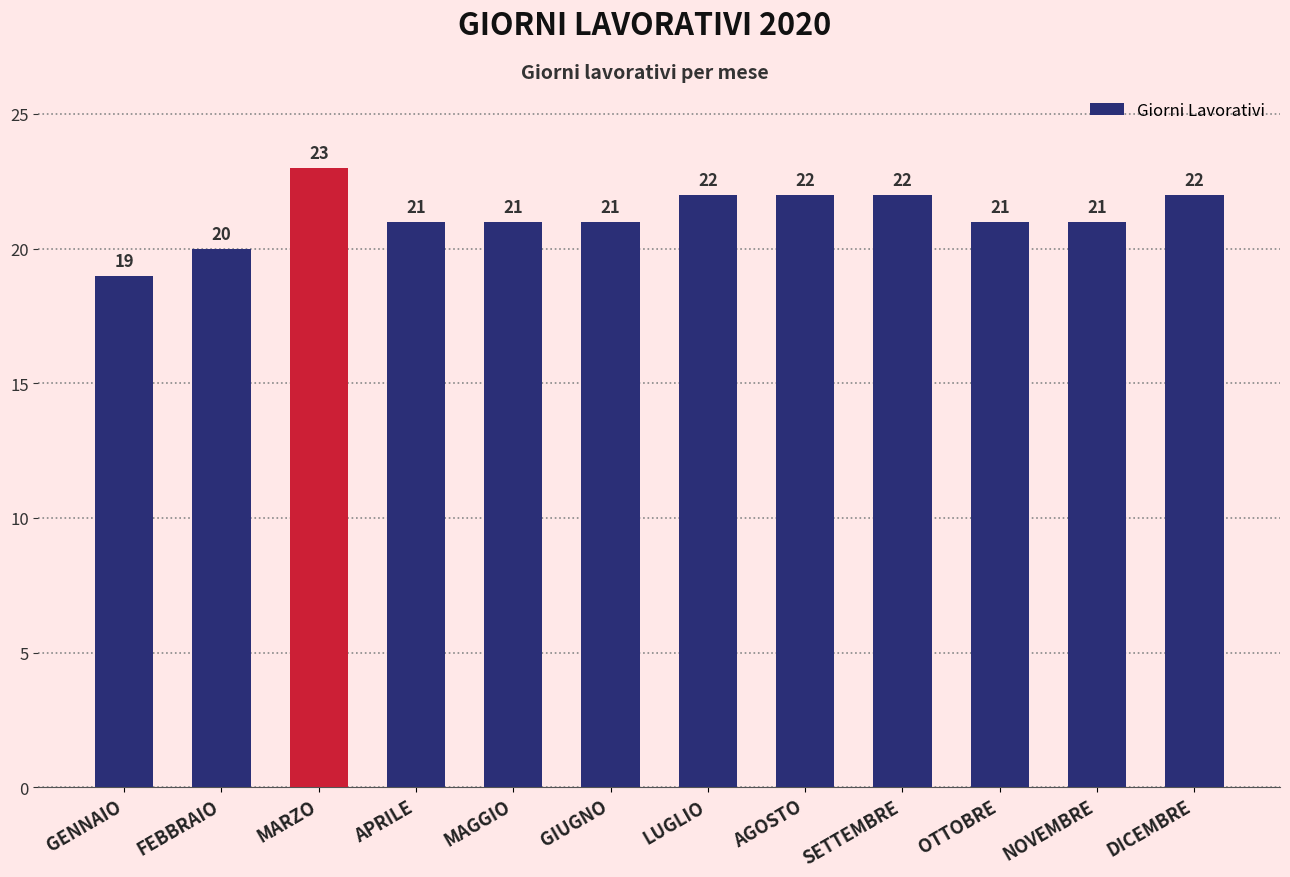

Count the number of categories in the chart.

12